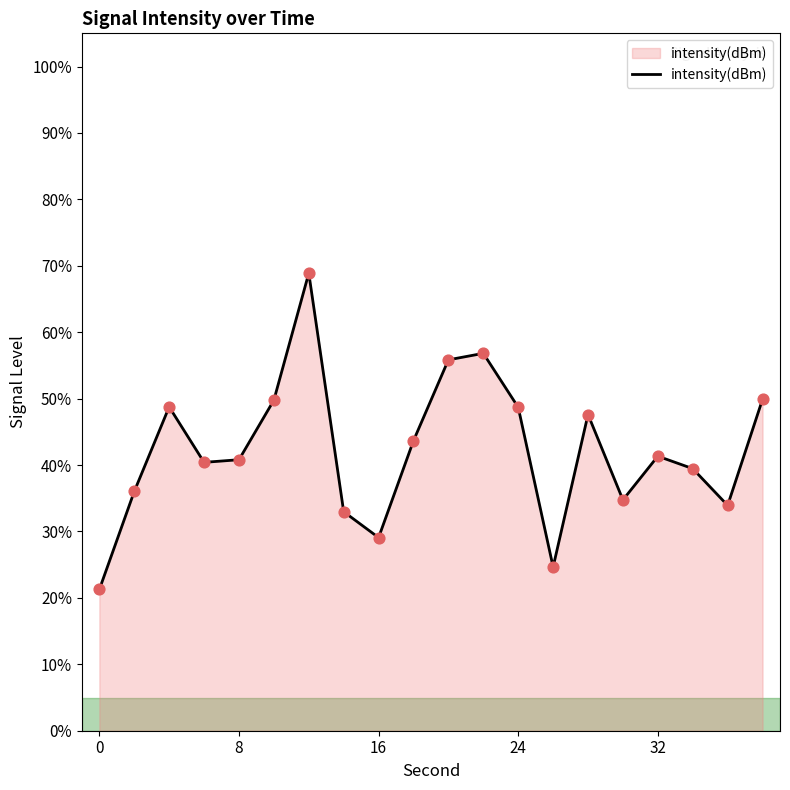

What is the smallest value displayed?

21.3